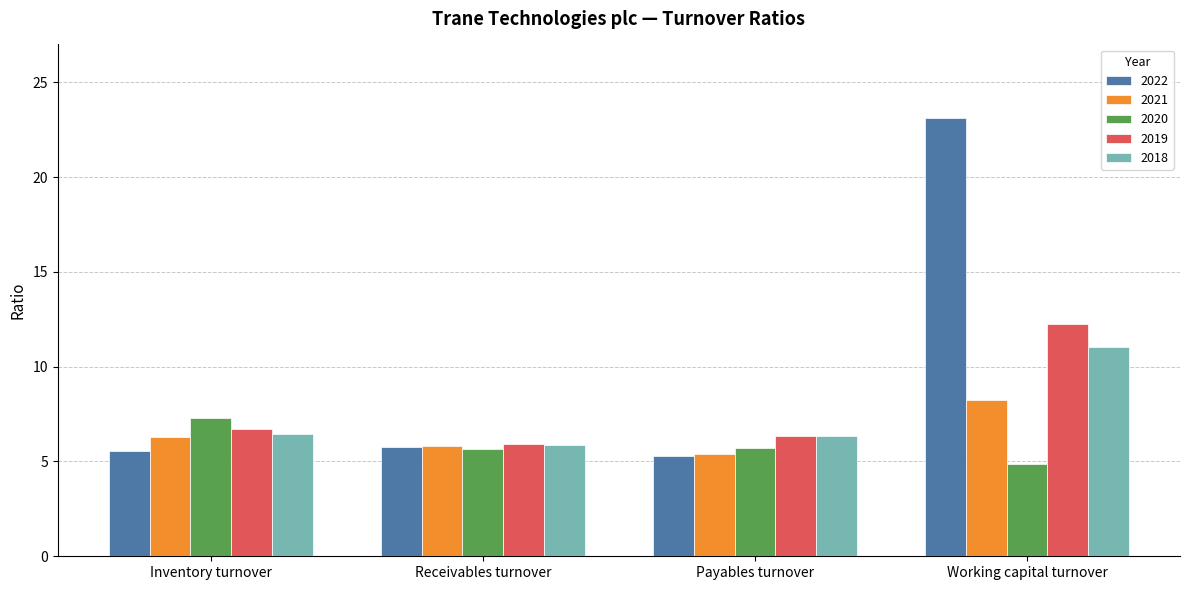

How many values in the 2020 series exceed 5?

3